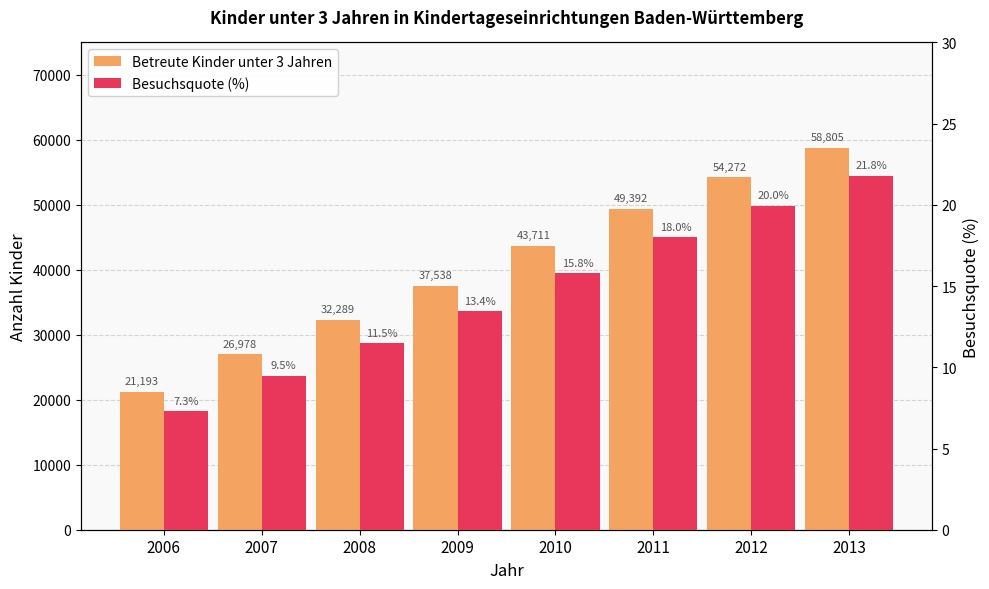

Reading left to right, what are all the values shown in this chart?

Betreute Kinder unter 3 Jahren: 21193.0	26978.0	32289.0	37538.0	43711.0	49392.0	54272.0	58805.0
Besuchsquote (%): 7.3	9.5	11.5	13.4	15.8	18.0	20.0	21.8